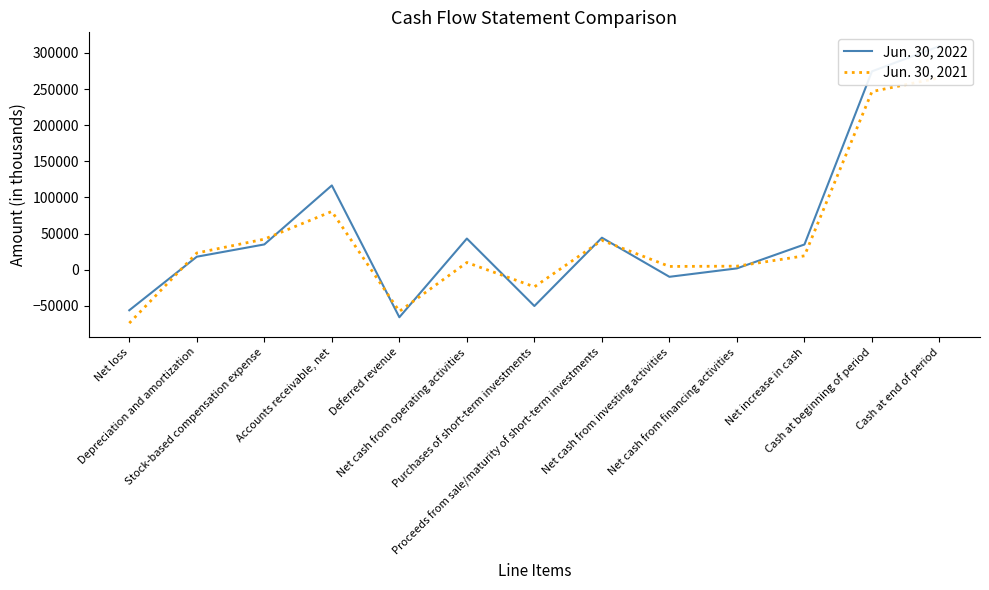

Read the Jun. 30, 2021 value at Purchases of short-term investments.

-23828